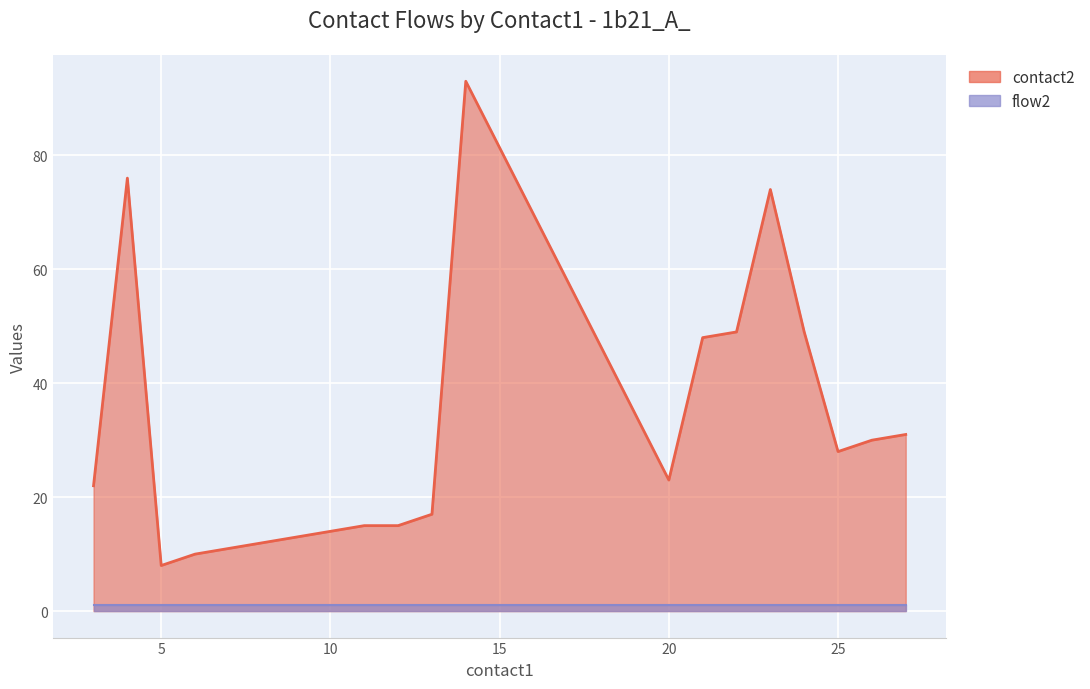

Which series has the largest range (max minus min)?

contact2